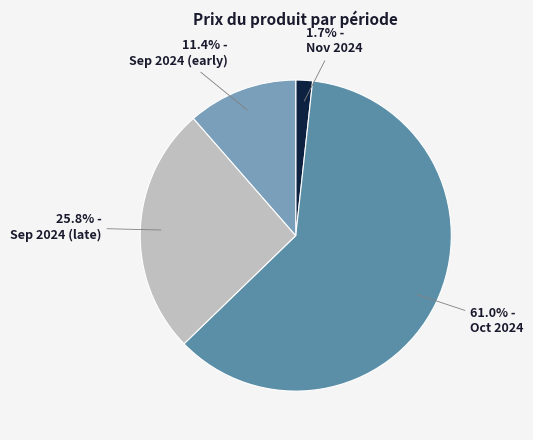

How many segments does this pie chart have?

4